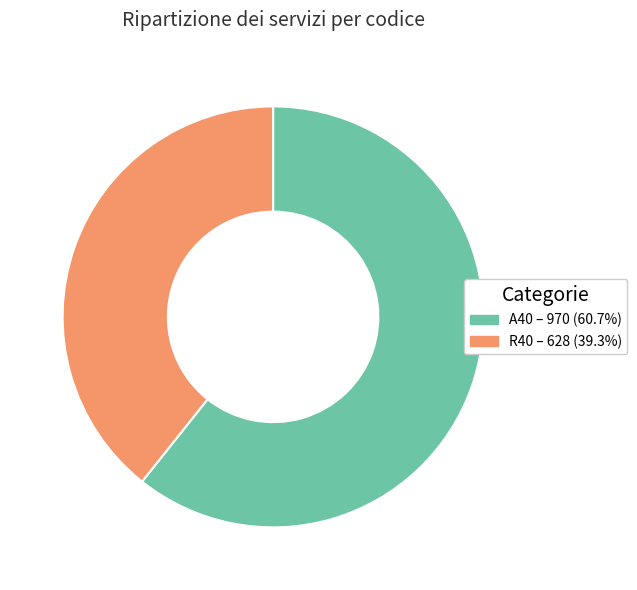

Is there a majority slice in this chart?

Yes